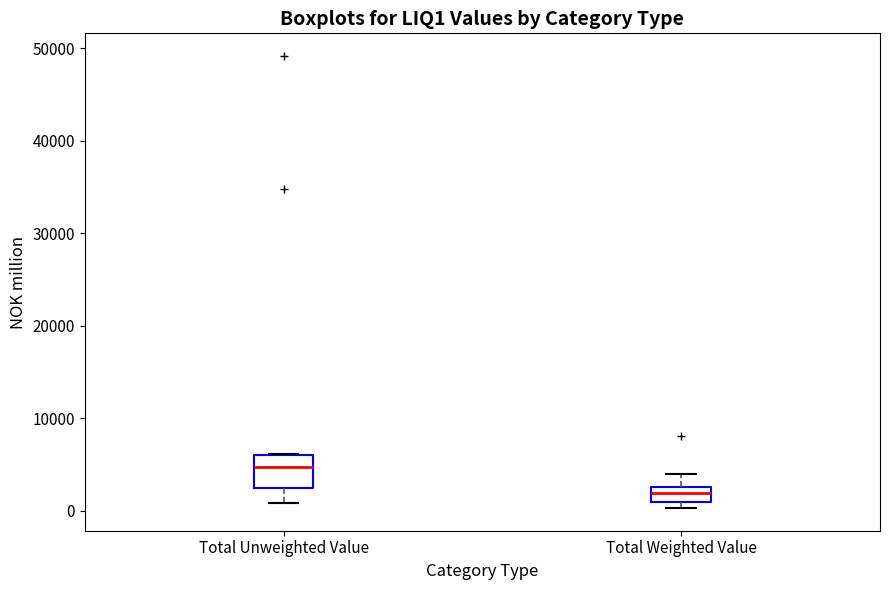

Reading left to right, read every box against the y-axis: the position of its median line, the range the box covers, and the ends of its whiskers. The values are not printed on the chart, so give them approximately, as read against the axis.

Total Unweighted Value: median 5000, box 2000 to 6000, whiskers 1000 to 6000
Total Weighted Value: median 2000, box 1000 to 3000, whiskers 0 to 4000